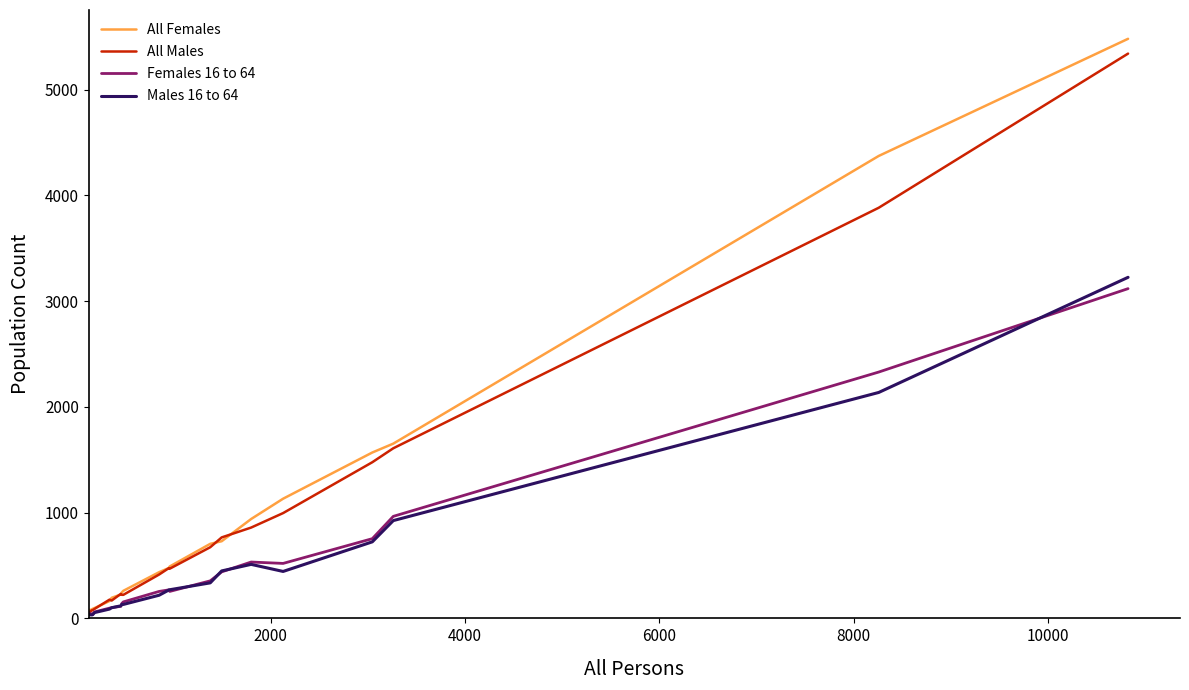

What is the maximum value shown in the chart?

5482